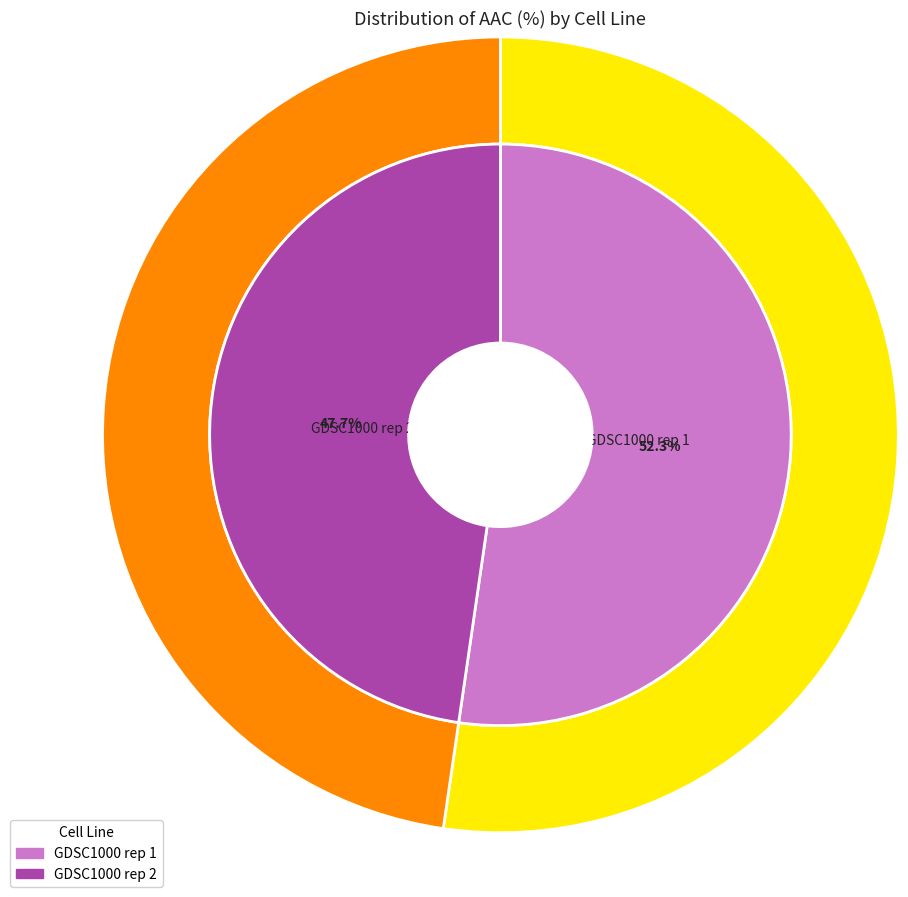

To the nearest percent, what portion does GDSC1000 rep 1 represent?

52%